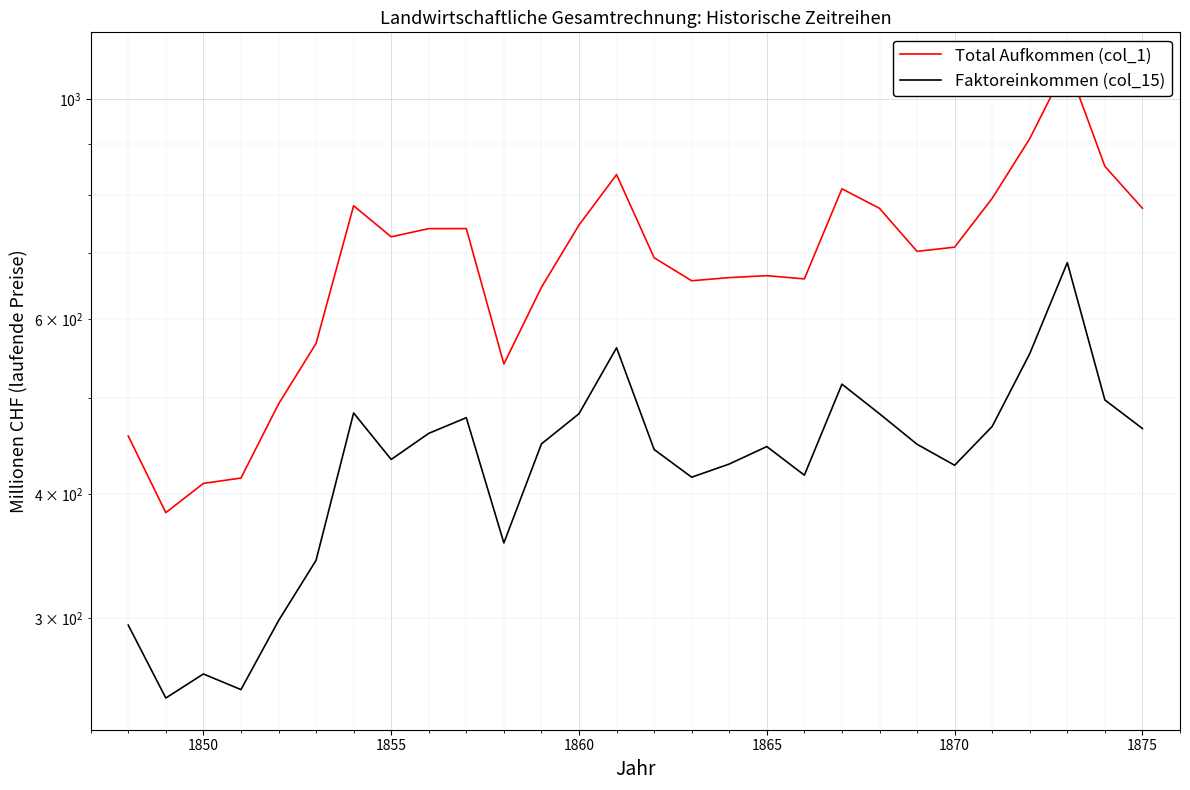

What is the value of the Total Aufkommen (col_1) point at the 15th from the left?

691.6